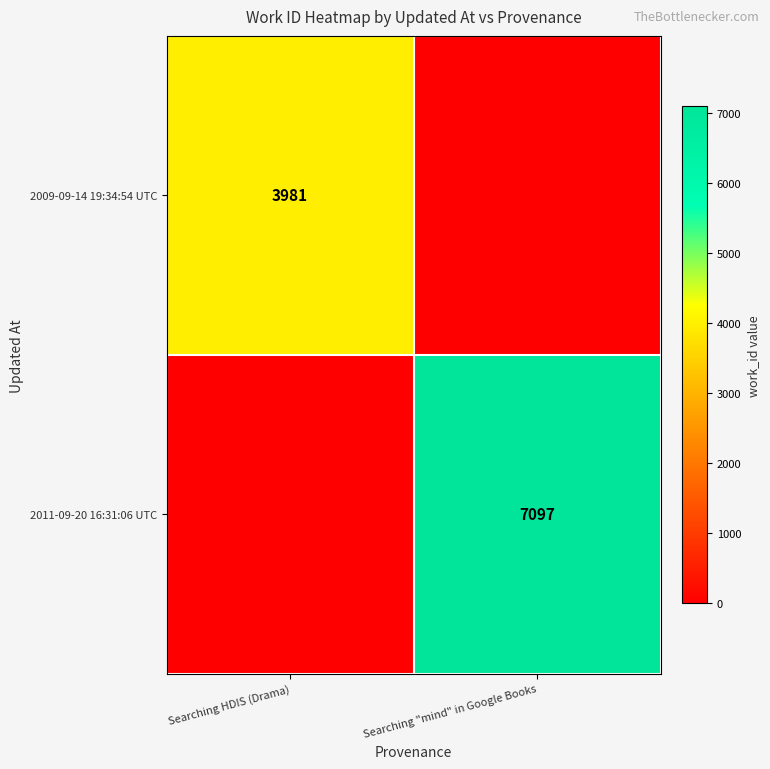

Is the value of 2011-09-20 16:31:06 UTC at Searching "mind" in Google Books greater than the value of 2009-09-14 19:34:54 UTC at Searching HDIS (Drama)?

Yes